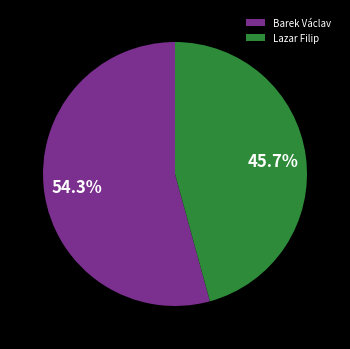

What is the ratio of the value at Barek Václav to the value at Lazar Filip?

1.2